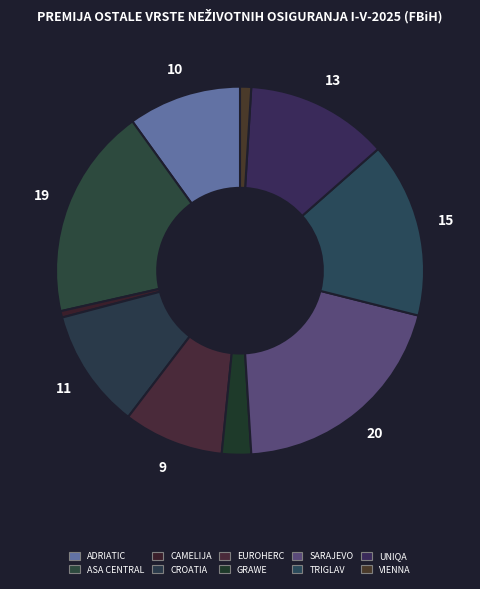

How many segments does this pie chart have?

10